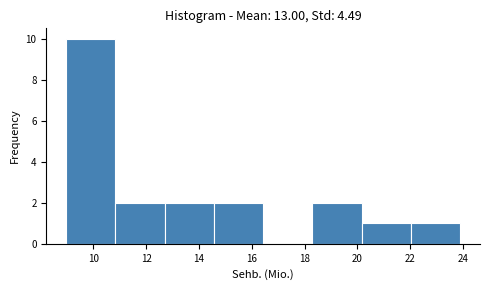

Reading left to right, list every bar in this chart as the range it spans on the x-axis followed by its height. Neither the bar edges nor the heights are printed on the chart, so give them approximately, as read against the axes.

9.0 to 10.8: 10
10.8 to 12.6: 2
12.6 to 14.6: 2
14.6 to 16.4: 2
16.4 to 18.2: 0
18.2 to 20.2: 2
20.2 to 22.0: 1
22.0 to 23.8: 1